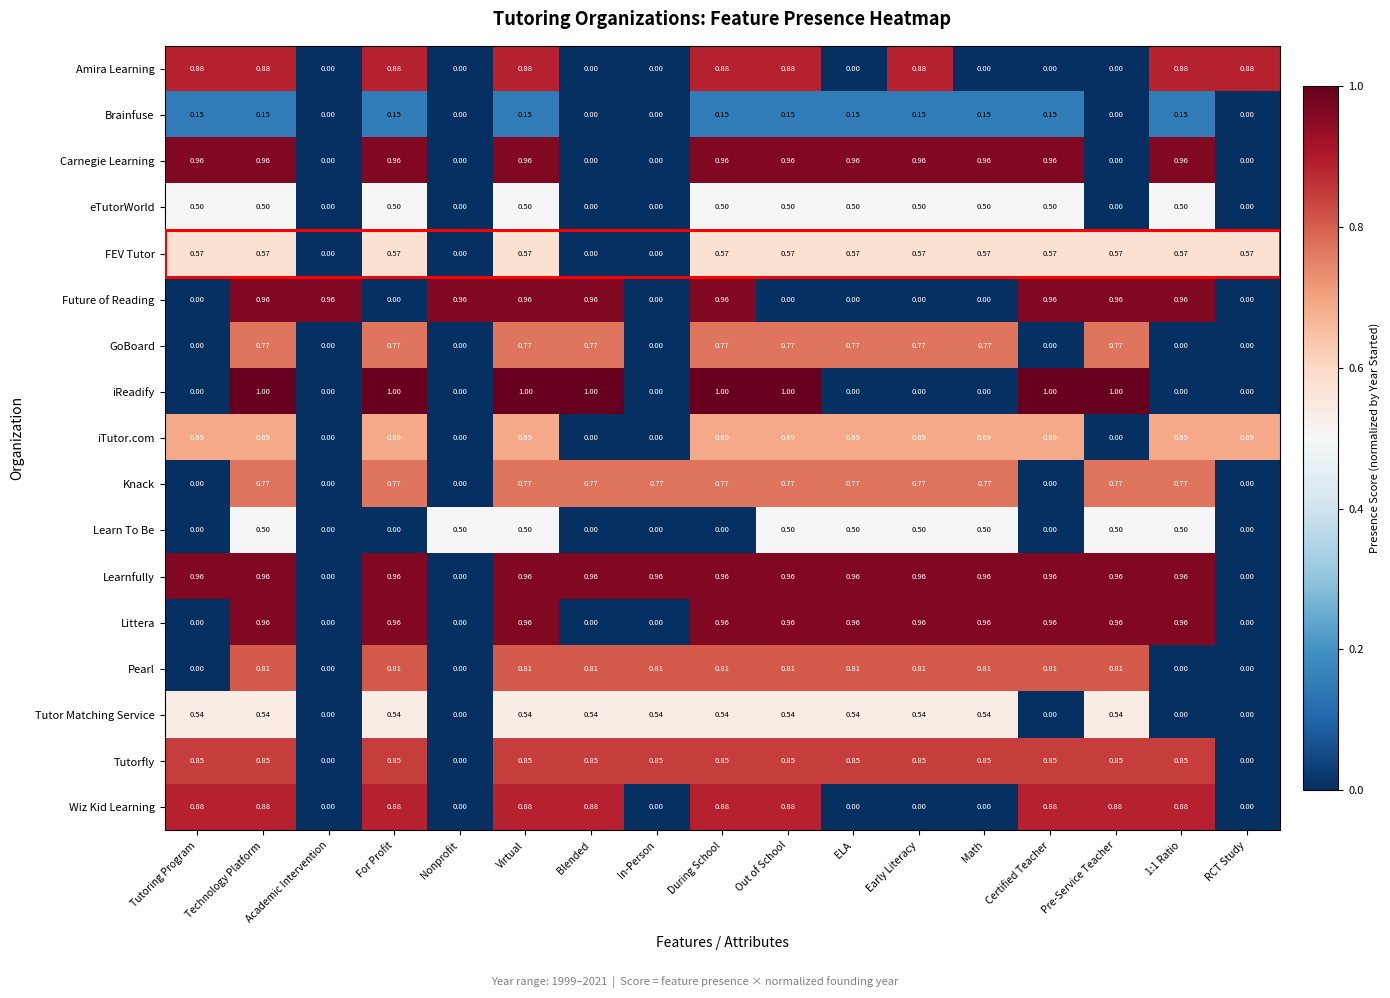

At how many categories does at least one series exceed 0?

17